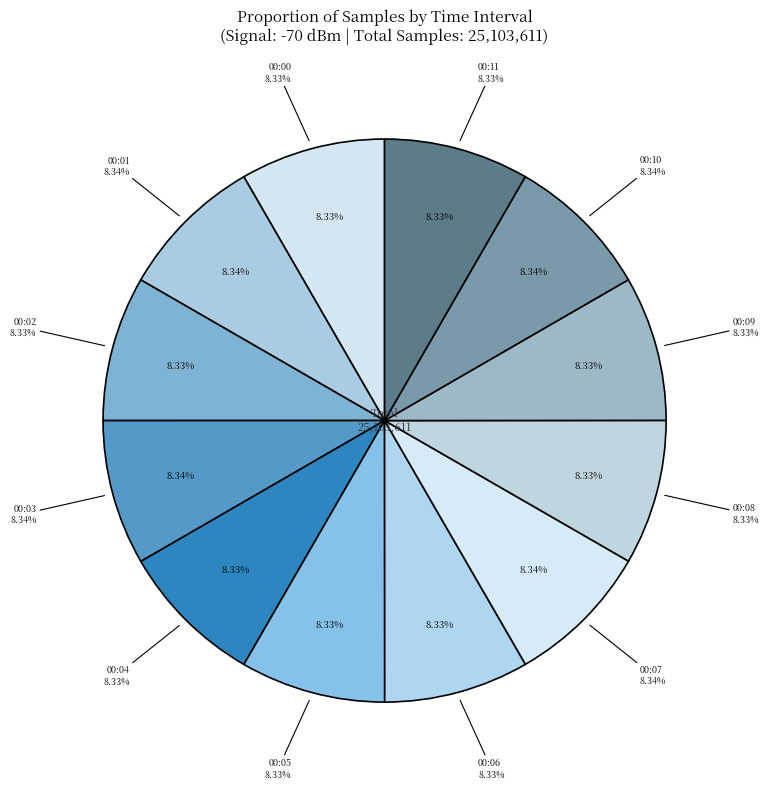

What percentage is NOT represented by 00:05?

91.7%